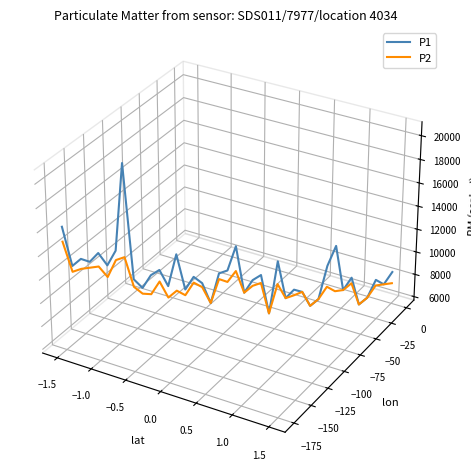

How many categories are shown in the chart?

40